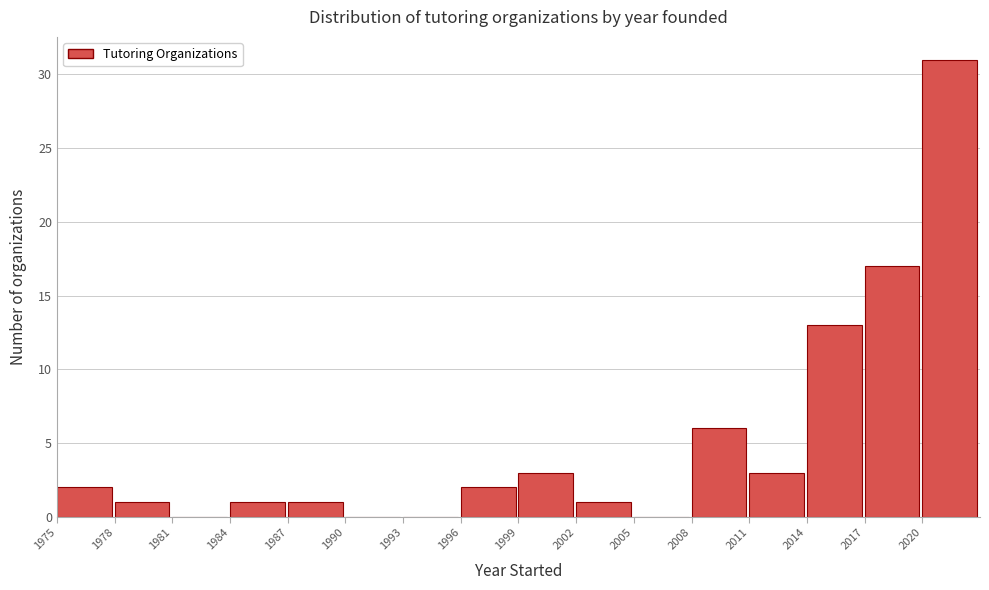

Reading left to right, transcribe this chart: for each bar, give the range it covers on the x-axis and its height. The values are not printed on the chart, so give them approximately, as read against the axis.

1975 to 1978: 2
1978 to 1981: 1
1981 to 1984: 0
1984 to 1987: 1
1987 to 1990: 1
1990 to 1993: 0
1993 to 1996: 0
1996 to 1999: 2
1999 to 2002: 3
2002 to 2005: 1
2005 to 2008: 0
2008 to 2011: 6
2011 to 2014: 3
2014 to 2017: 13
2017 to 2020: 17
2020 to 2023: 31